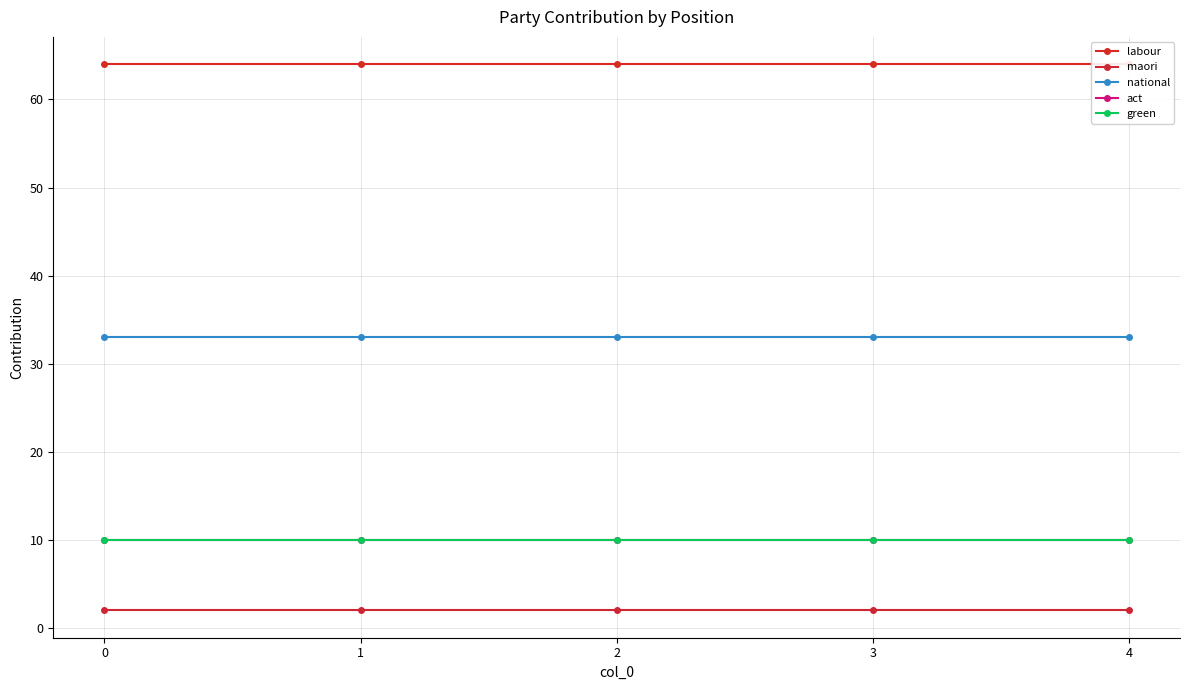

Which series has the largest total across all categories?

labour